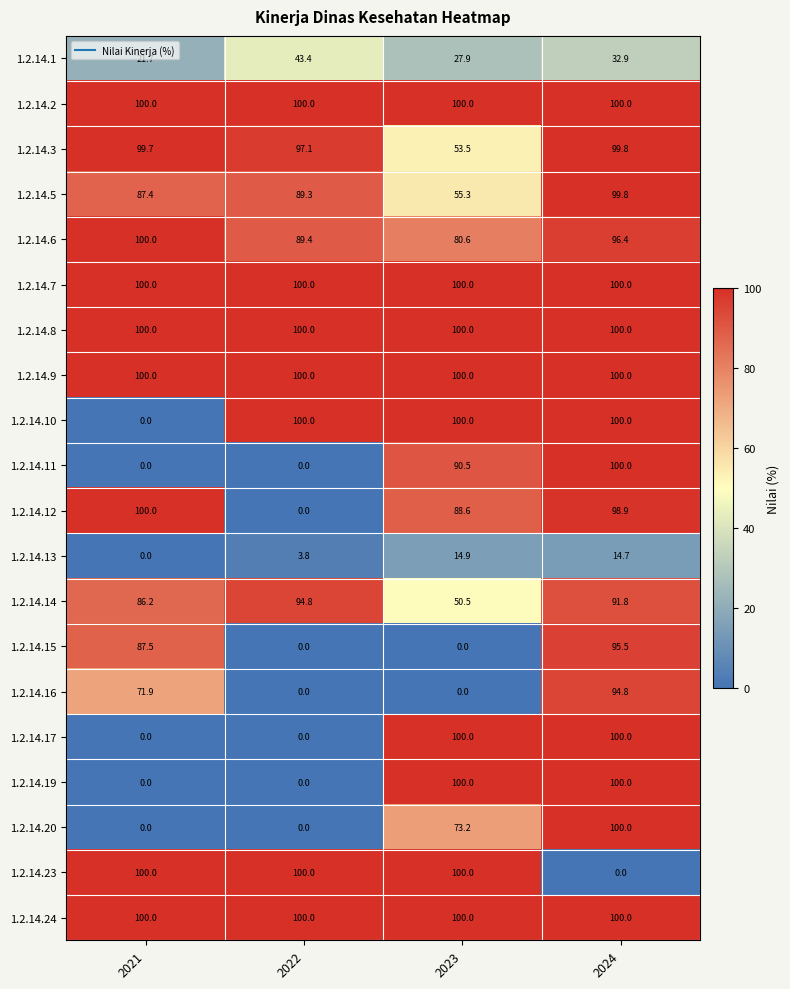

What is the maximum value for 1.2.14.10?

100.0